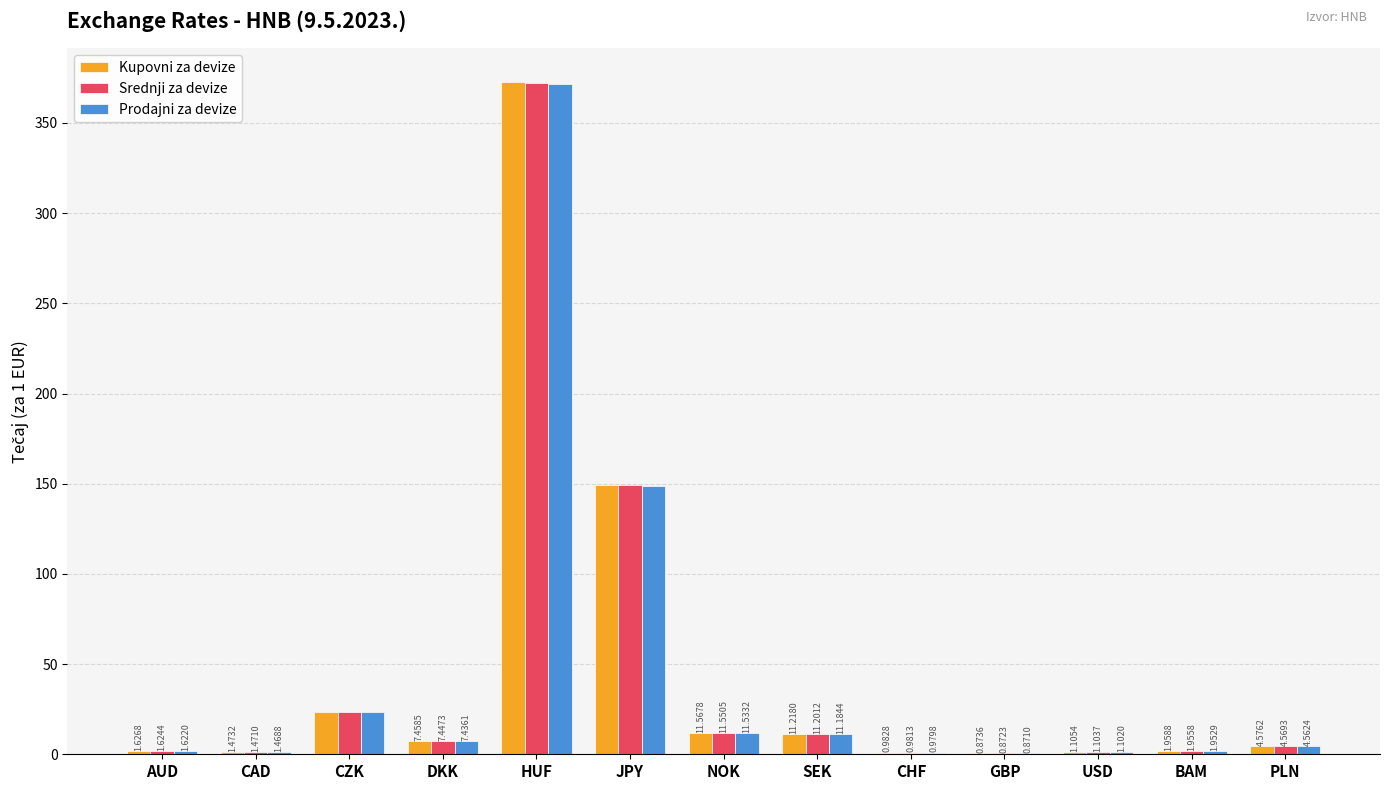

Which label corresponds to the largest value in the chart?

HUF